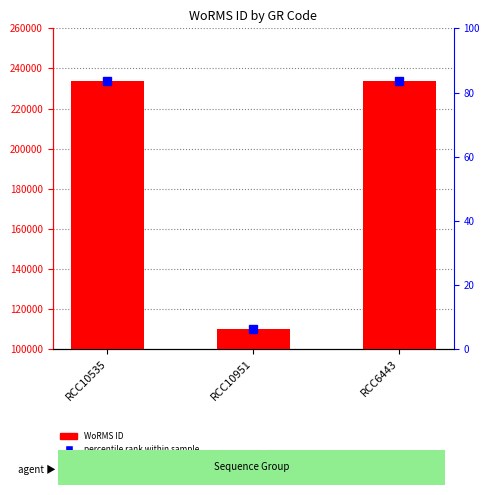

Reading right to left, what are all the values shown in this chart?

233820	109925	233820